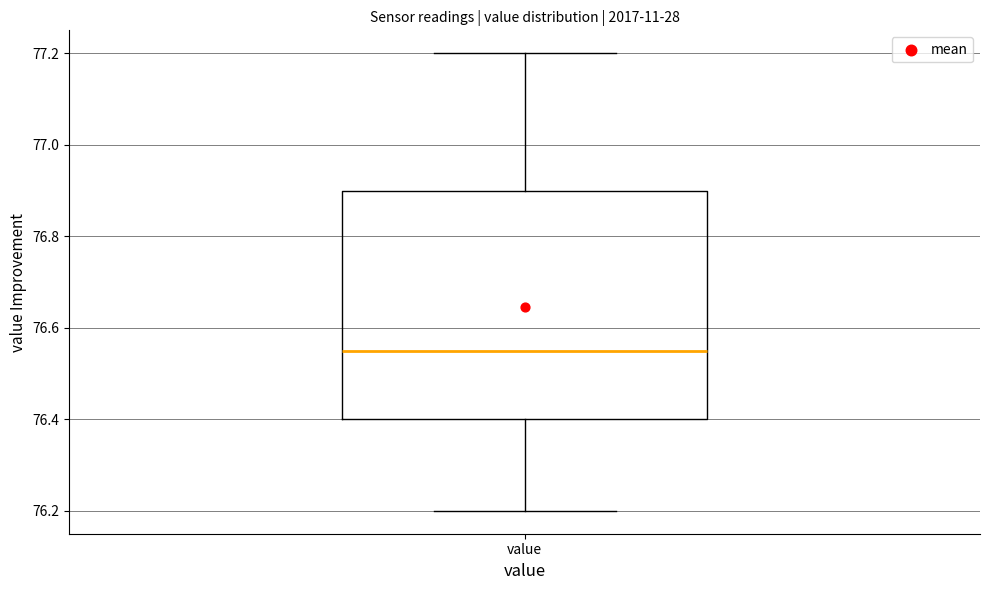

Where does the lower whisker of the box for value end on the y-axis? The values are not printed on the chart, so give them approximately, as read against the axis.

76.20